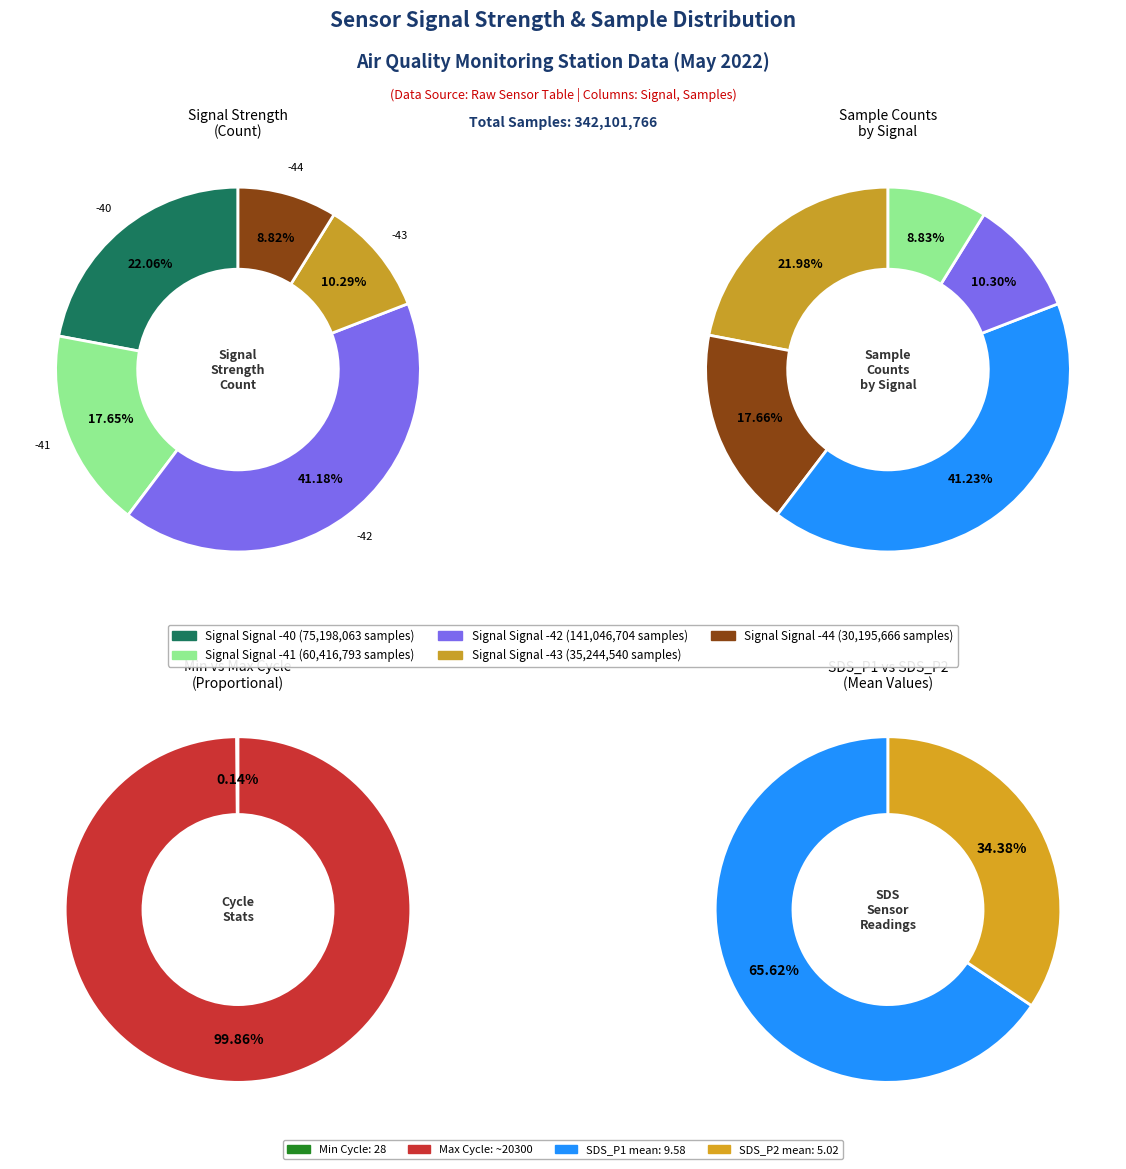

Which category has the smallest portion of the pie?

Signal -44